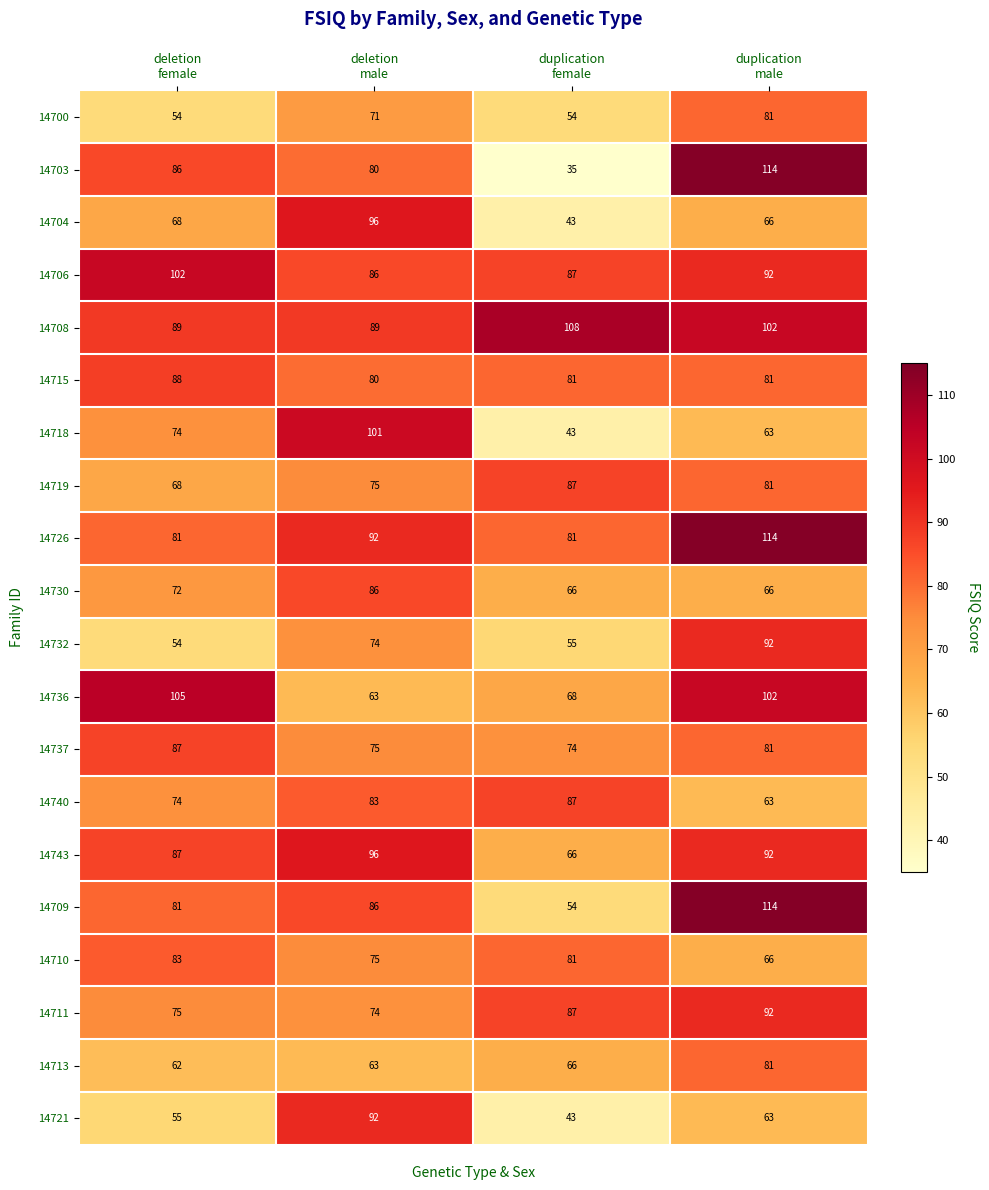

How many 14743 values are between 87 and 96?

3